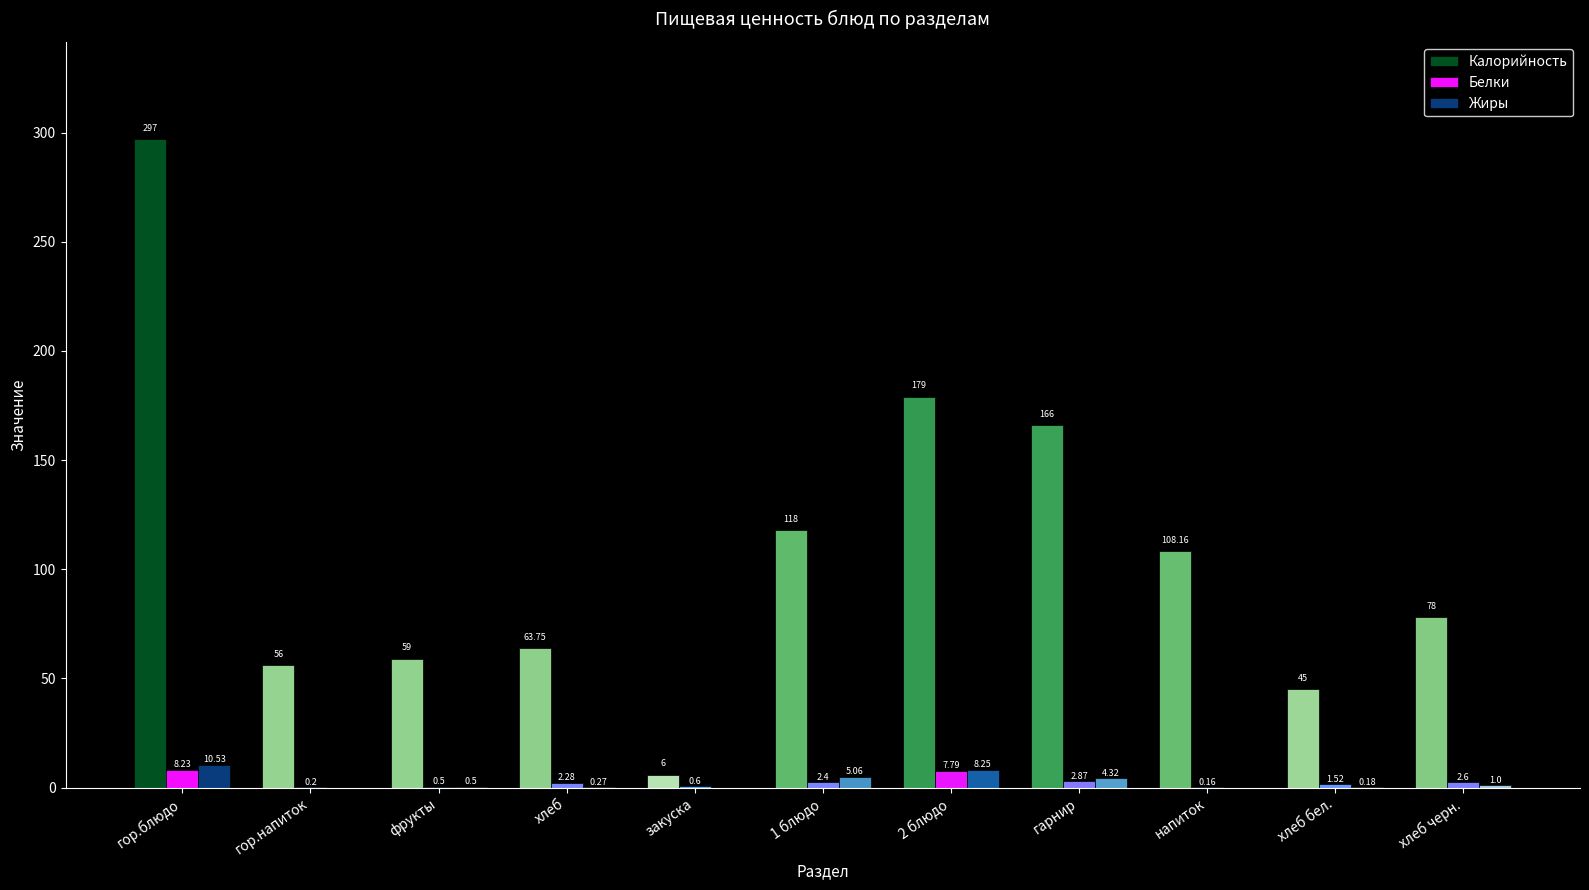

What is the sum of all Калорийность values?

1175.9